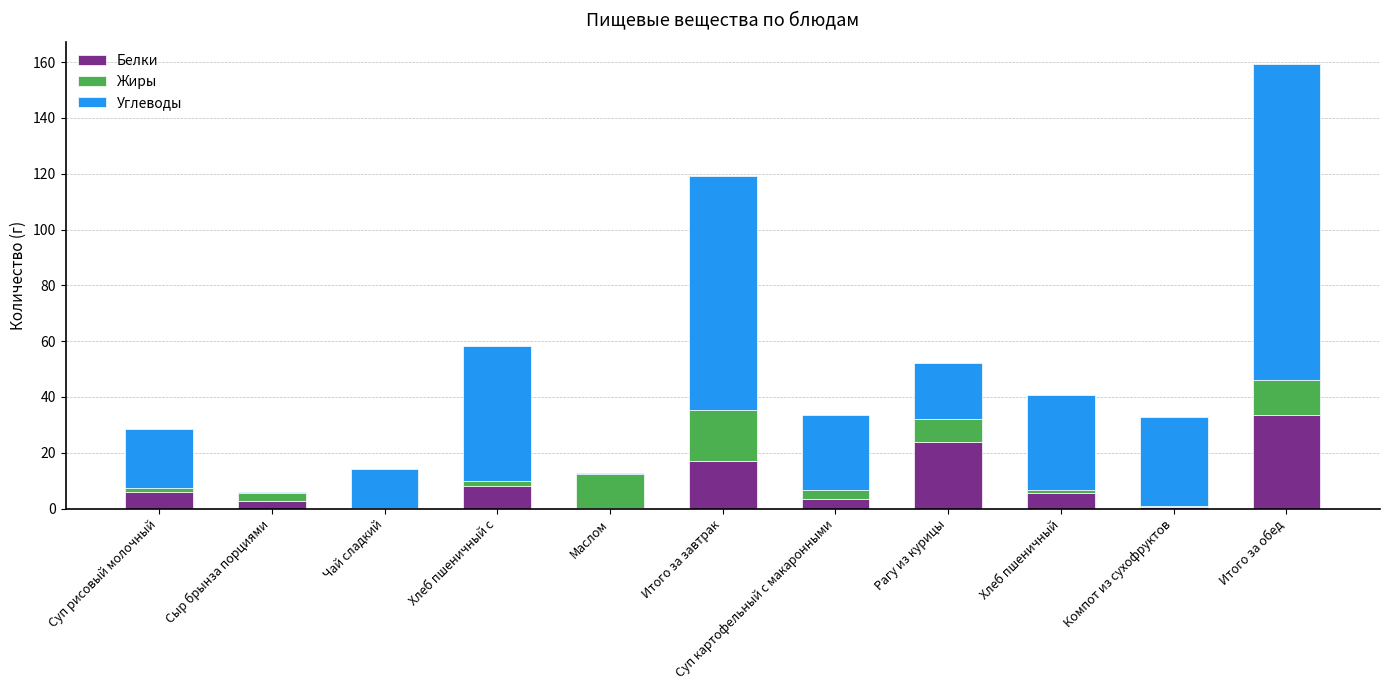

How many distinct data groups are displayed?

3